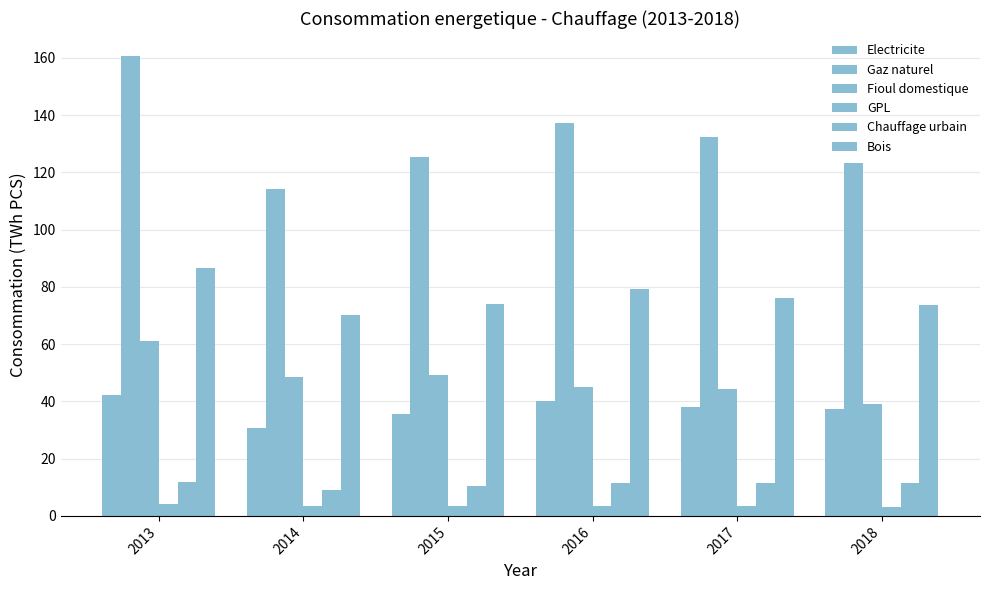

Where is Electricite nearest to the value 36?

2015